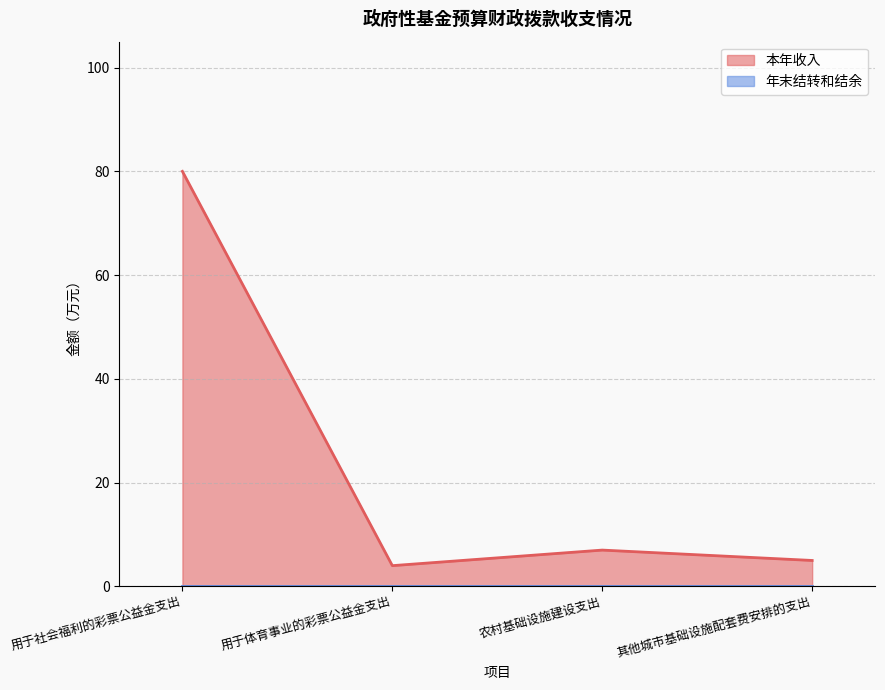

Reading right to left, list all the values displayed in this chart.

5	7	4	80